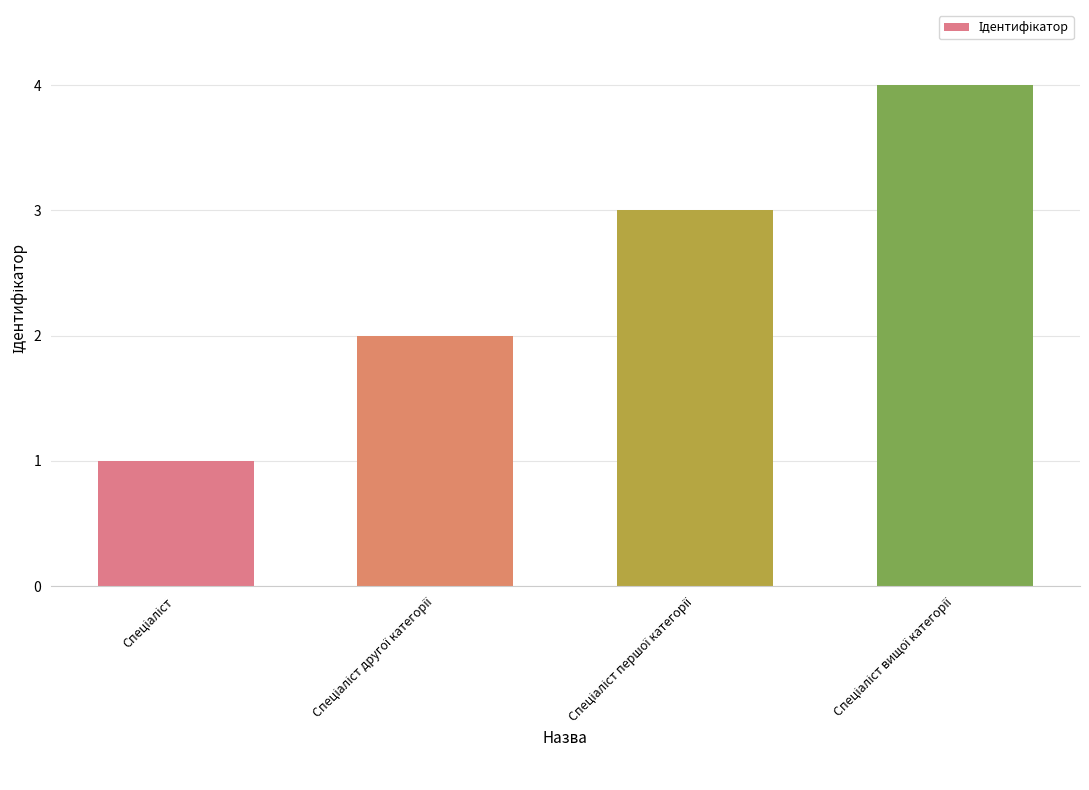

What is the greatest value displayed?

4